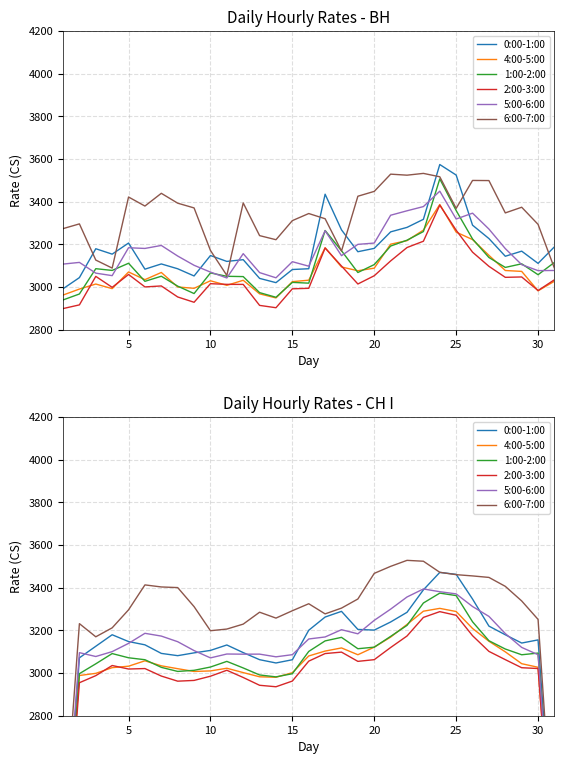

The value of 1:00-2:00 at 5 is 1112.1. True or false?

False